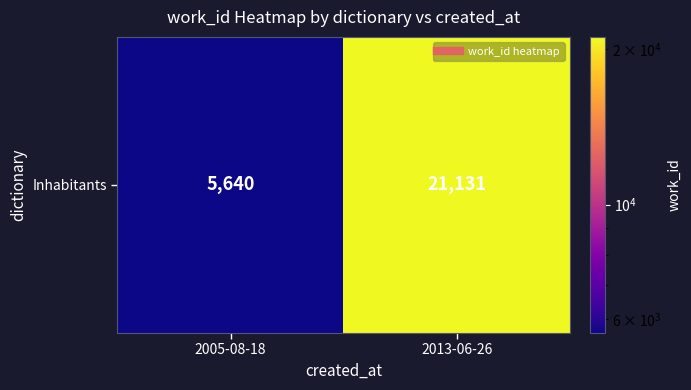

What is the sum of all values?

26771